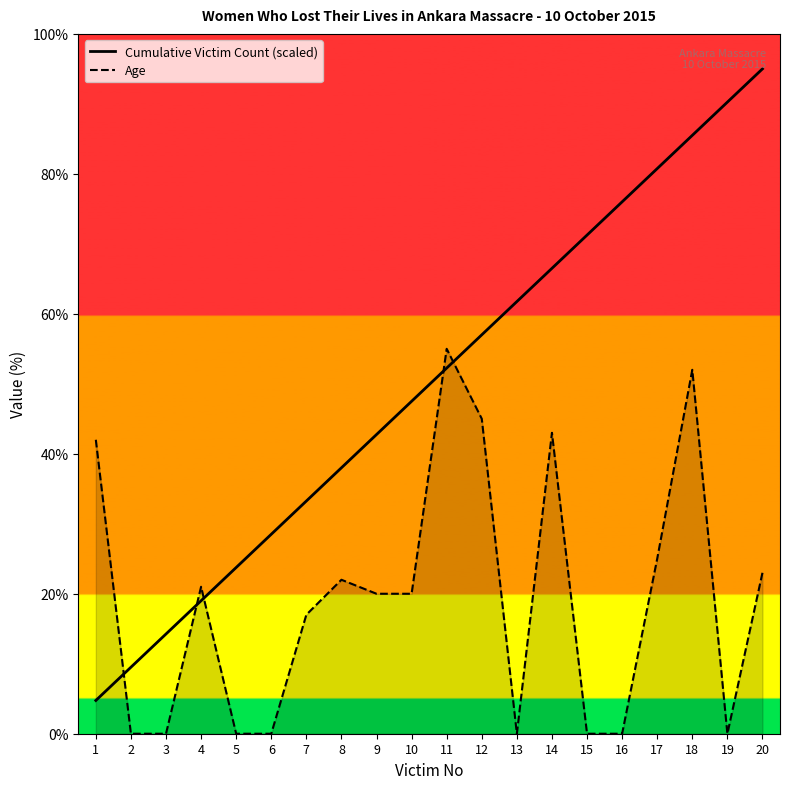

Which category has the lowest value in the Age series?

2